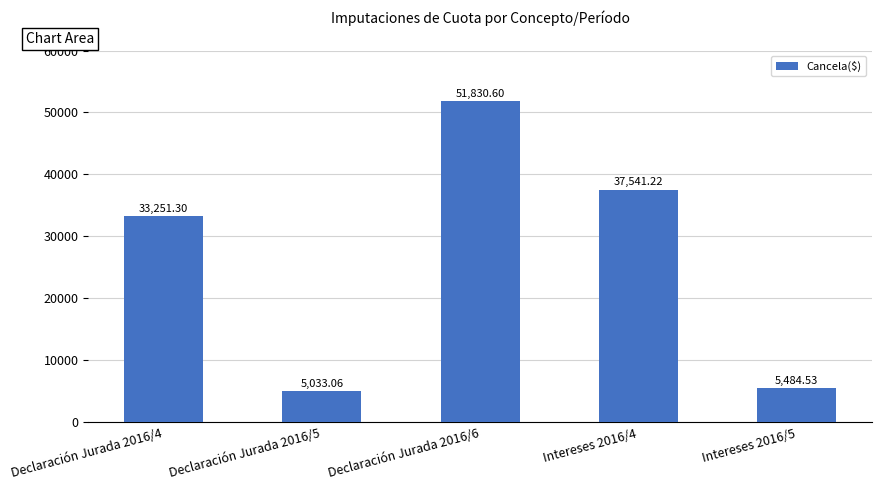

What is the label of the 4th bar from the left?

Intereses 2016/4